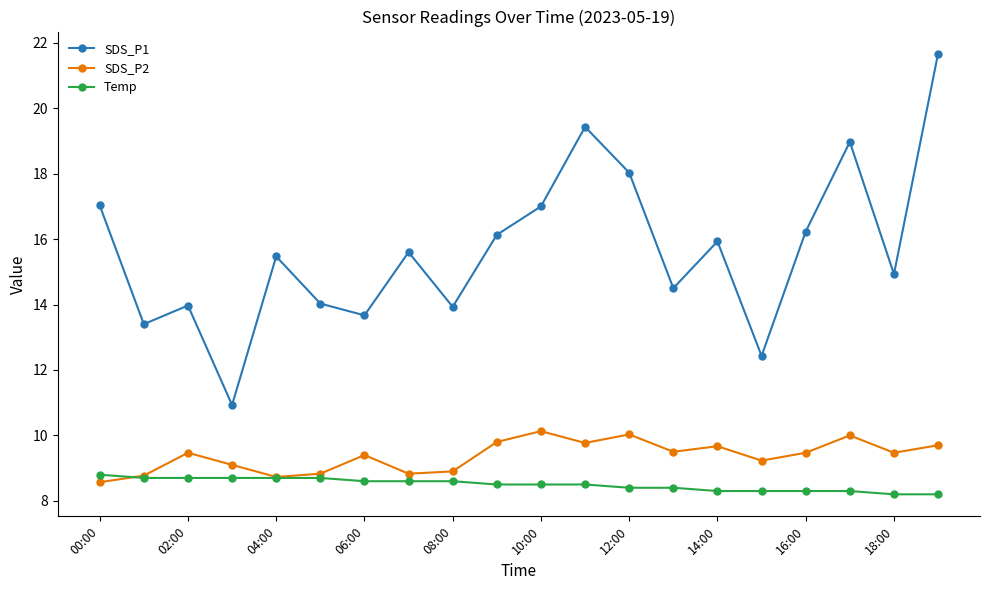

What is the difference between the maximum and minimum values in the SDS_P1 series?

10.7